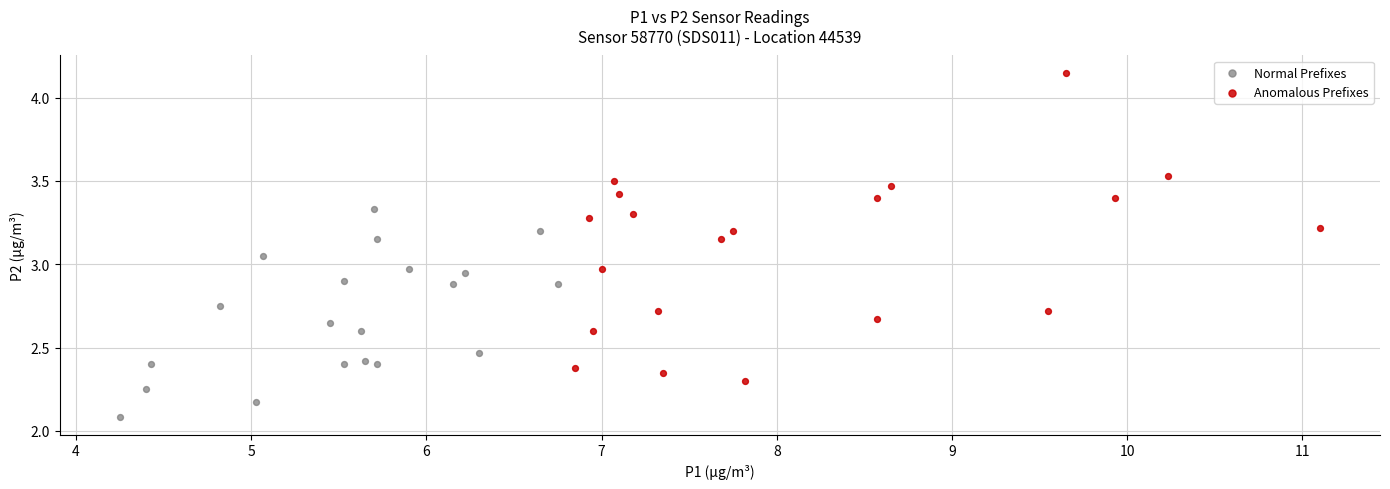

Which series contains the highest Y value?

Anomalous Prefixes